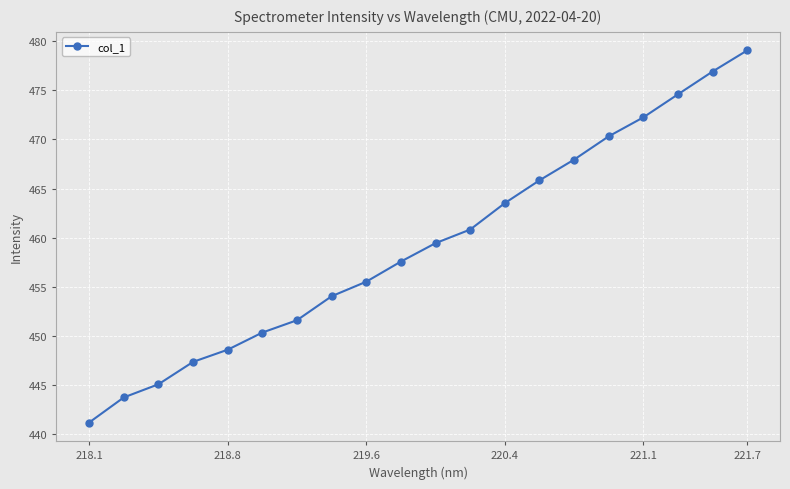

What is the smallest value displayed?

441.2